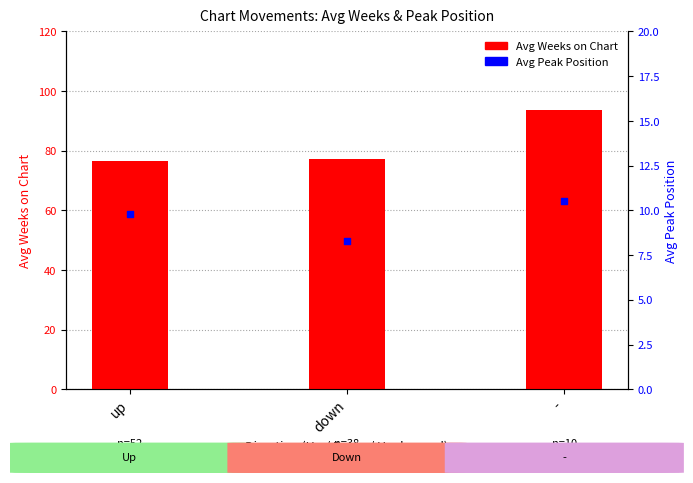

Which has a higher value, down or -?

-